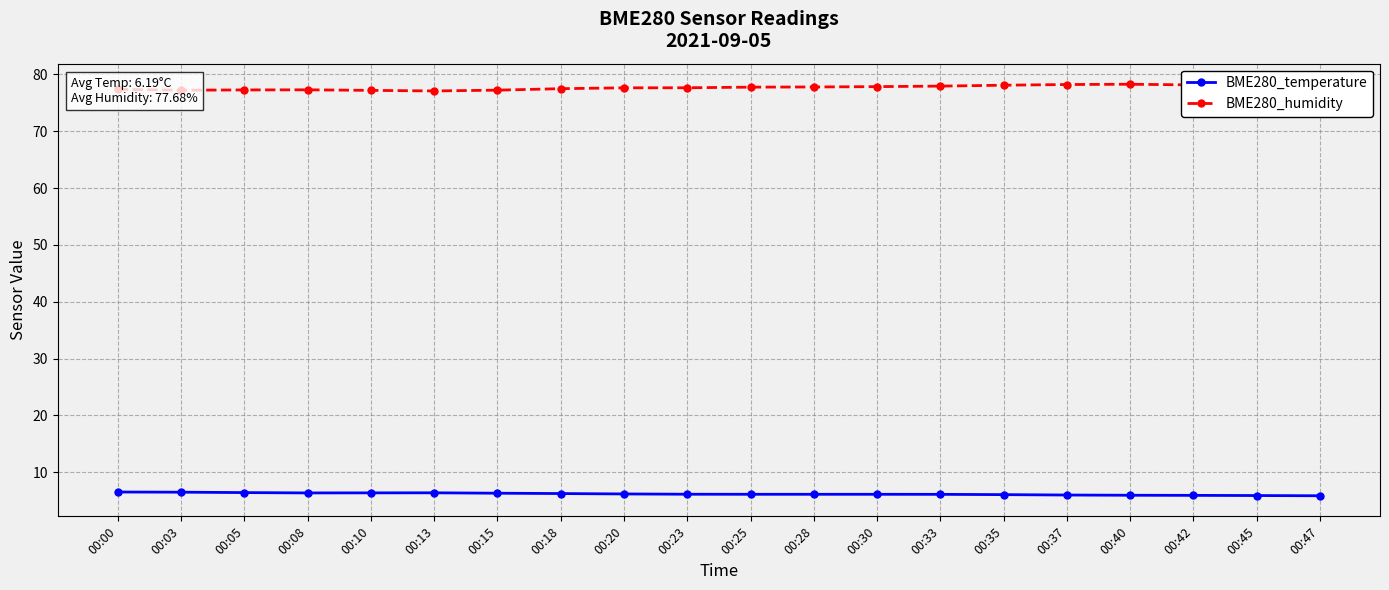

What is the difference between the highest and lowest values at 00:30?

71.7